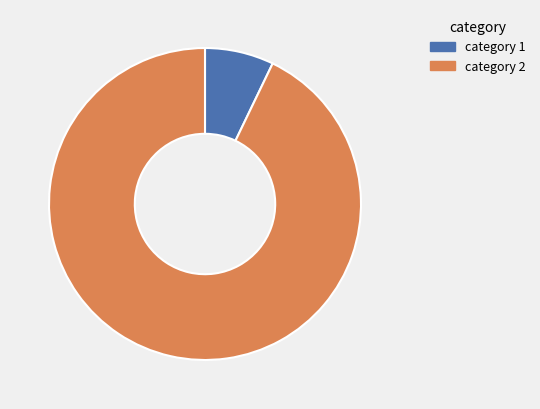

Does any single category account for the majority?

Yes